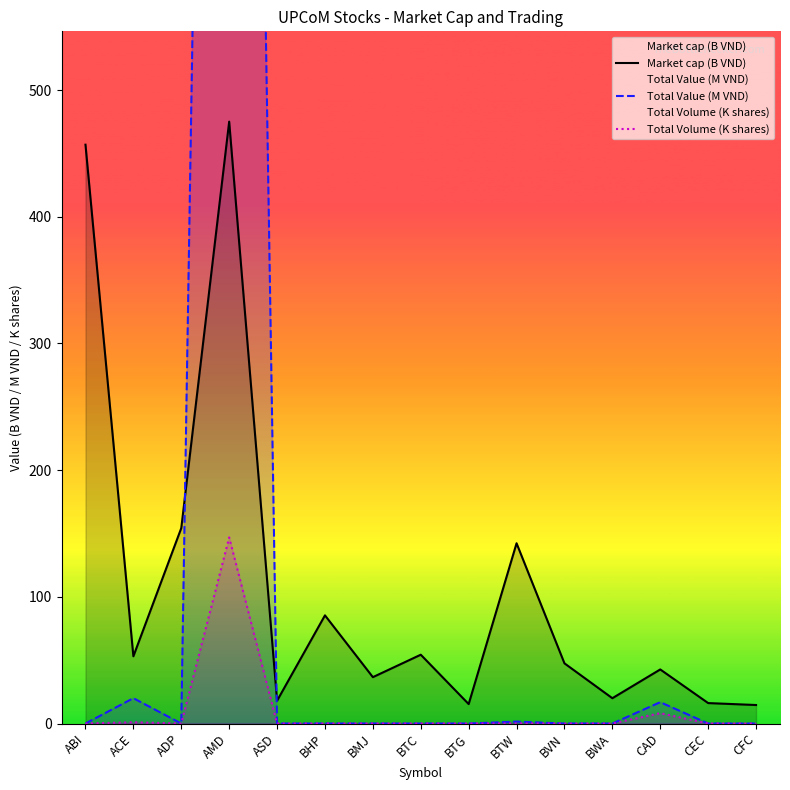

Rank the series by their maximum value, from highest to lowest.

Total Value (M VND), Market cap (B VND), Total Volume (K shares)